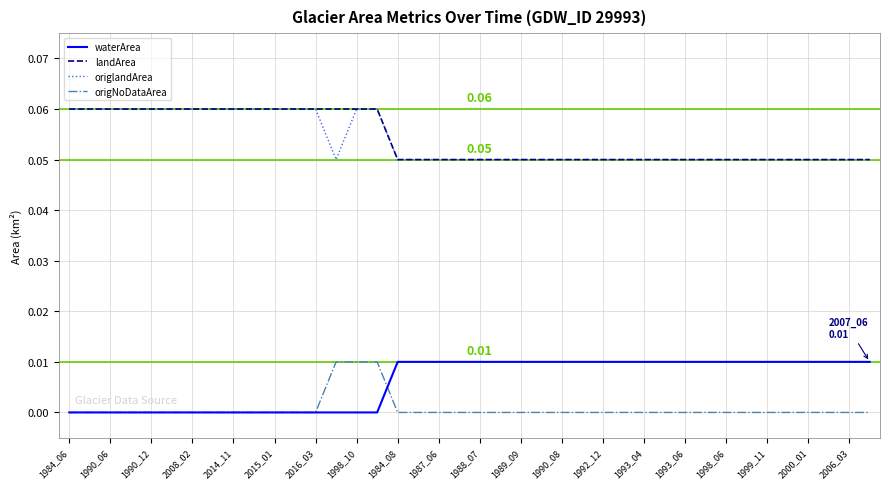

True or false: waterArea and landArea intersect in this chart.

False